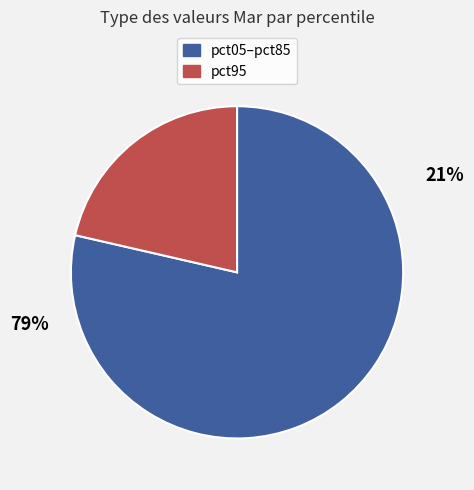

Combined, do pct45 and pct65 account for over 50%?

No